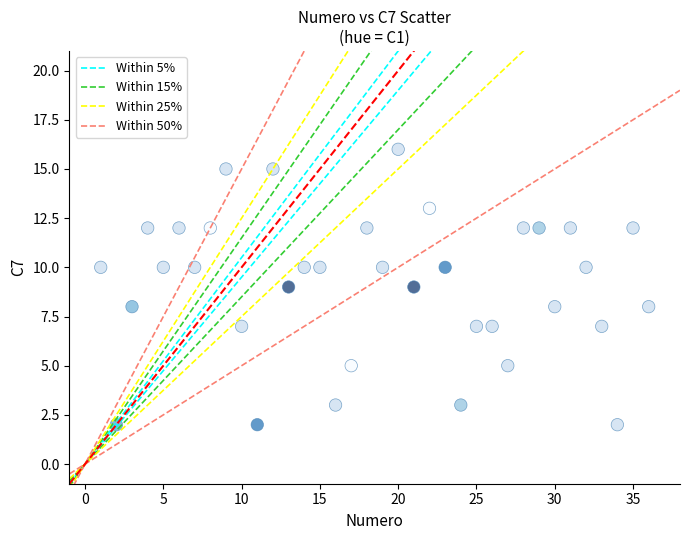

What is the range of Y values (max minus min)?

14